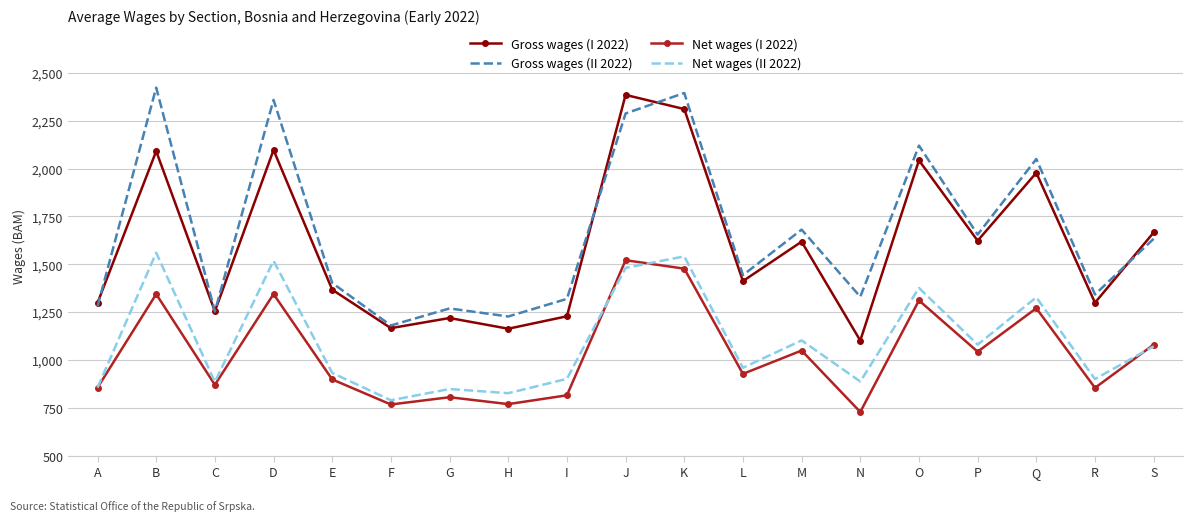

What is the sum of all Gross wages (II 2022) values?

31649